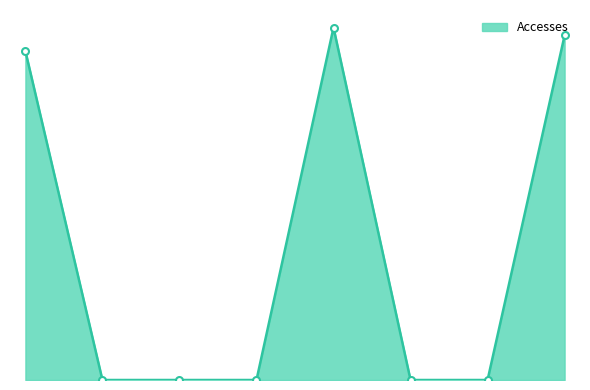

Rank the categories by value from lowest to highest.

2022-09, 2022-10, 2022-11, 2023-01, 2023-02, 2022-08, 2023-03, 2022-12